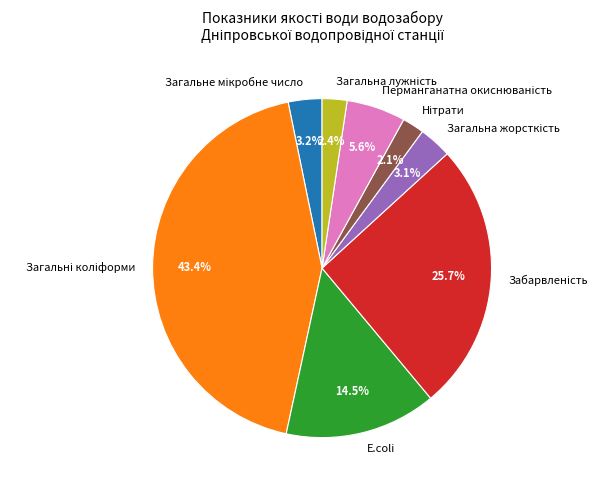

What percentage is NOT represented by E.coli?

85.5%